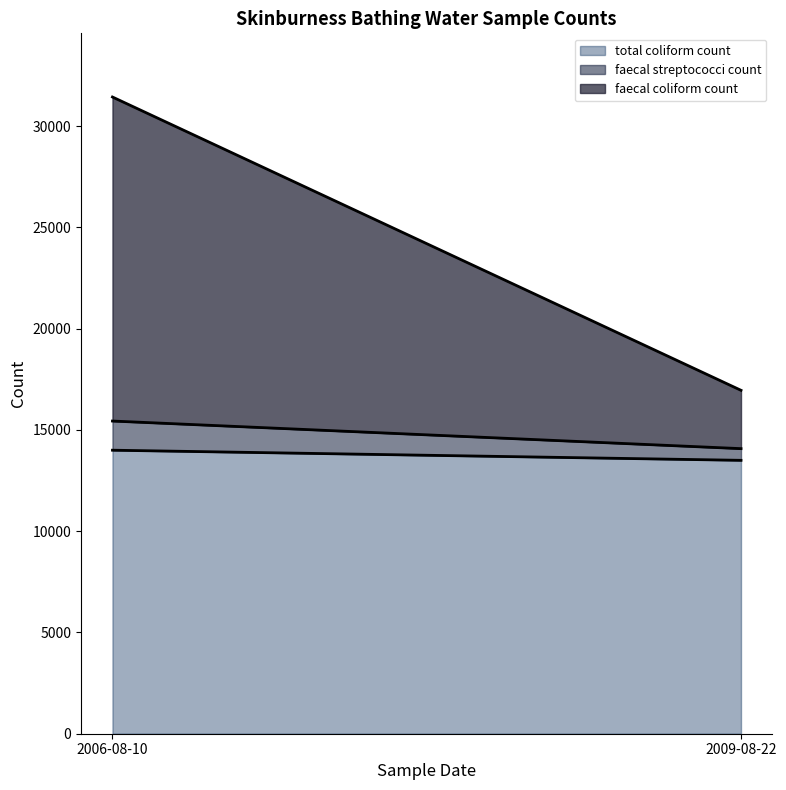

List the series in order of their overall mean, highest first.

total coliform count, faecal coliform count, faecal streptococci count